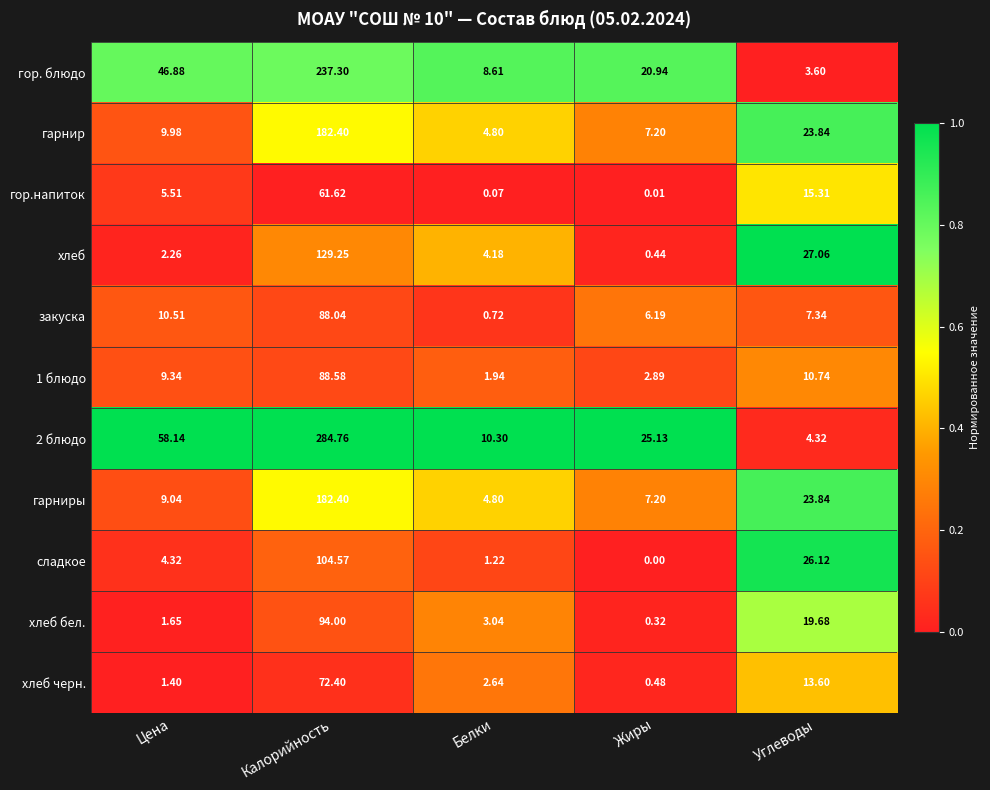

At which category does the chart reach its peak across all series?

Калорийность